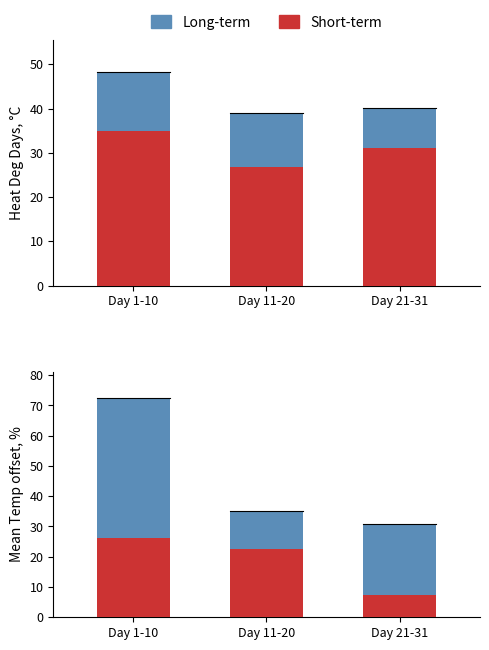

How many groups of bars are there?

3